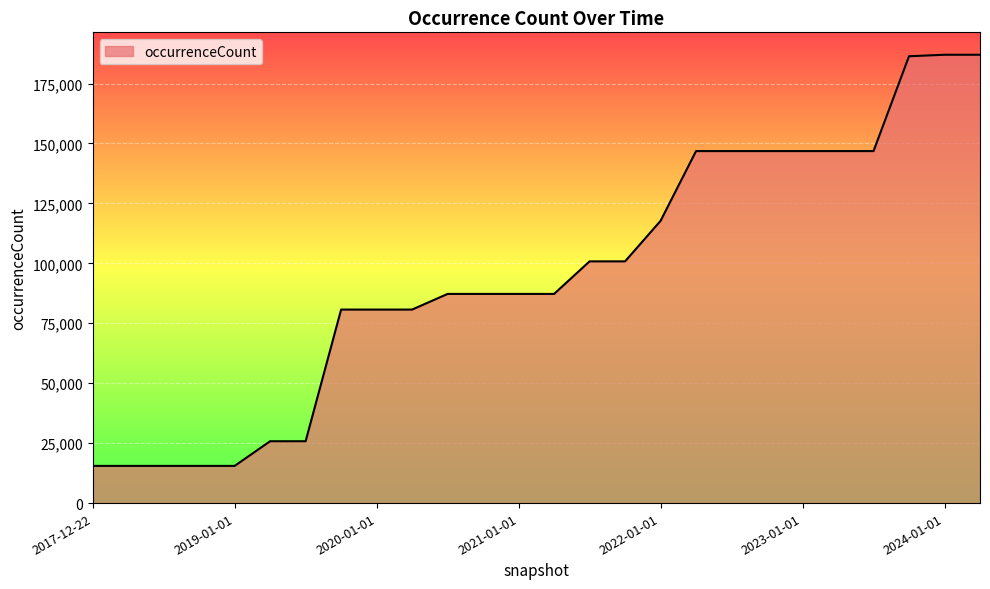

What is the greatest value displayed?

187012